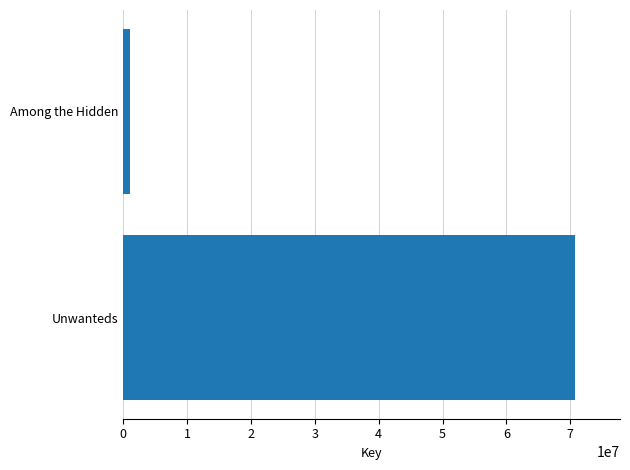

How many values are below 70727444?

1